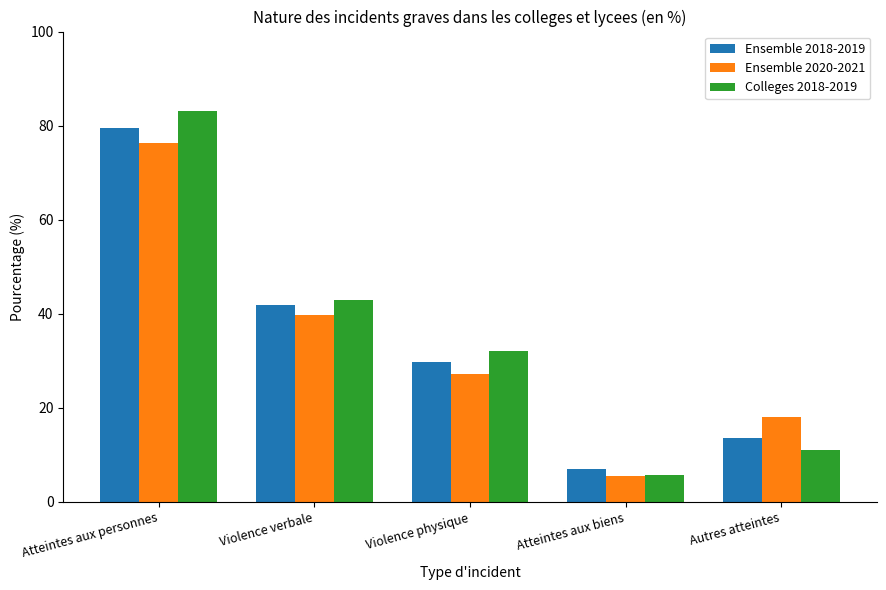

How many data points does each series have?

5